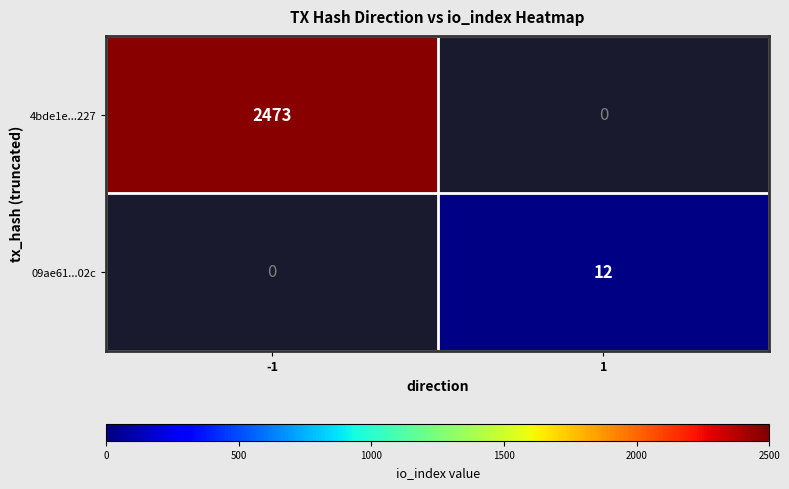

The 4bde1e...227 series shows 2473 at -1. True or false?

True